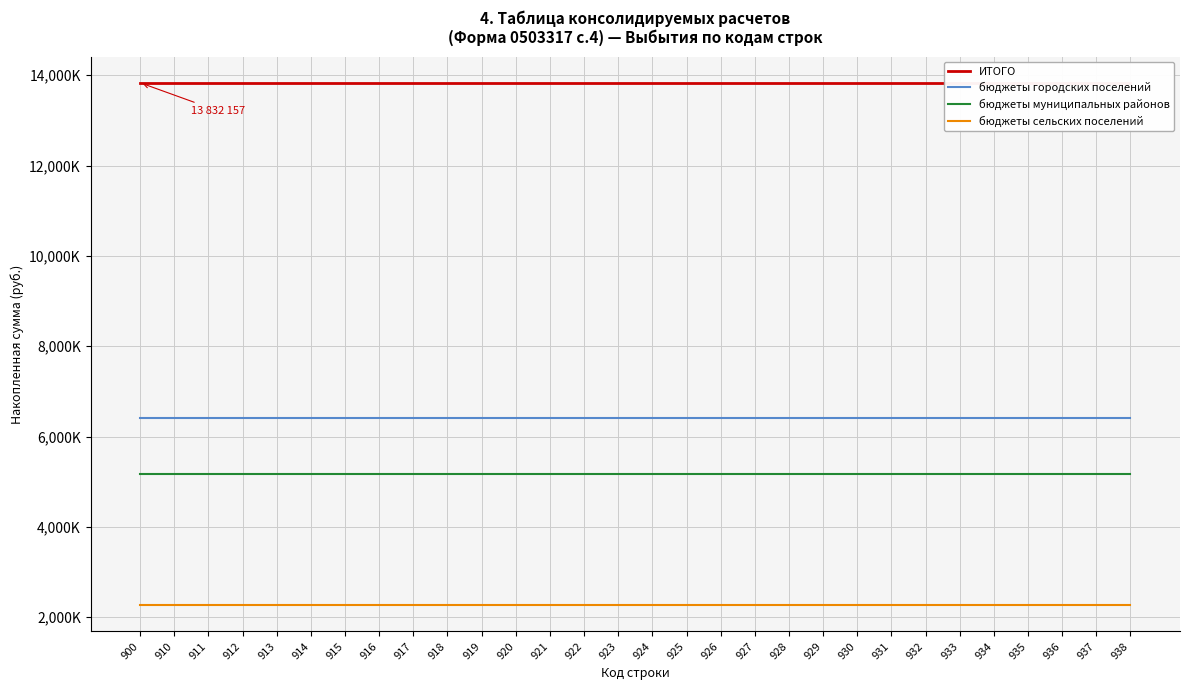

The бюджеты муниципальных районов series shows 3085104 at 914. True or false?

False